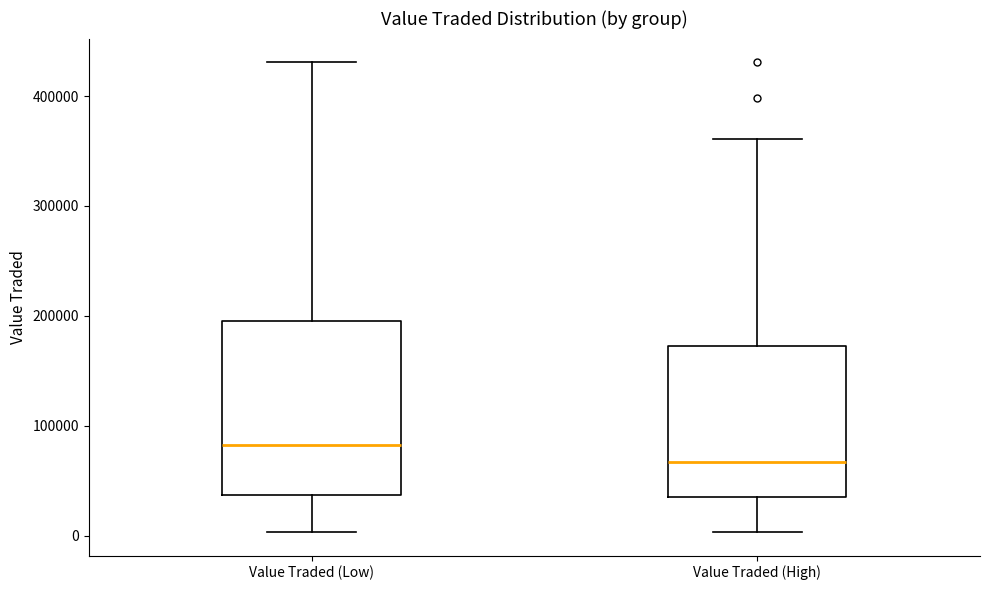

Reading left to right, transcribe this box plot: for each box, give where its median line is, the range the box spans, and where its two whiskers end, as read against the y-axis. The values are not printed on the chart, so give them approximately, as read against the axis.

Value Traded (Low): median 80000, box 40000 to 190000, whiskers 0 to 430000
Value Traded (High): median 70000, box 30000 to 170000, whiskers 0 to 360000